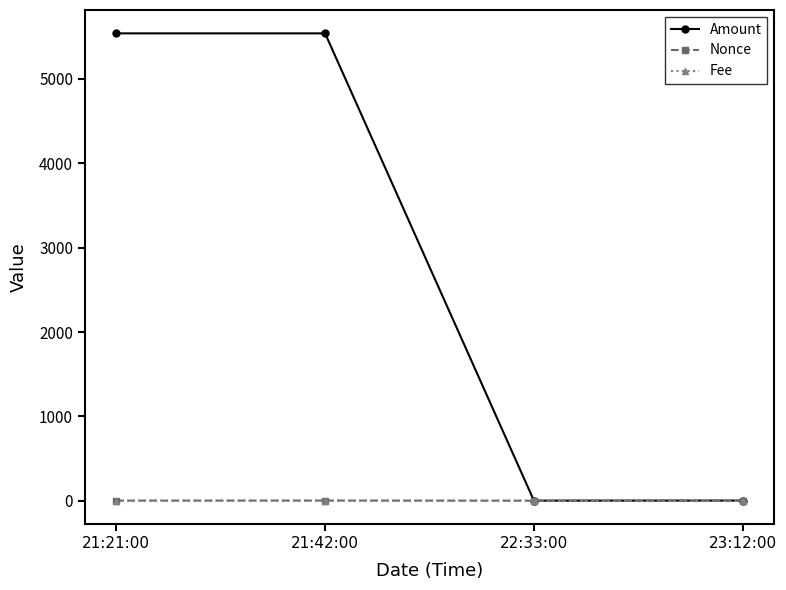

What is the maximum value shown in the chart?

5540.2